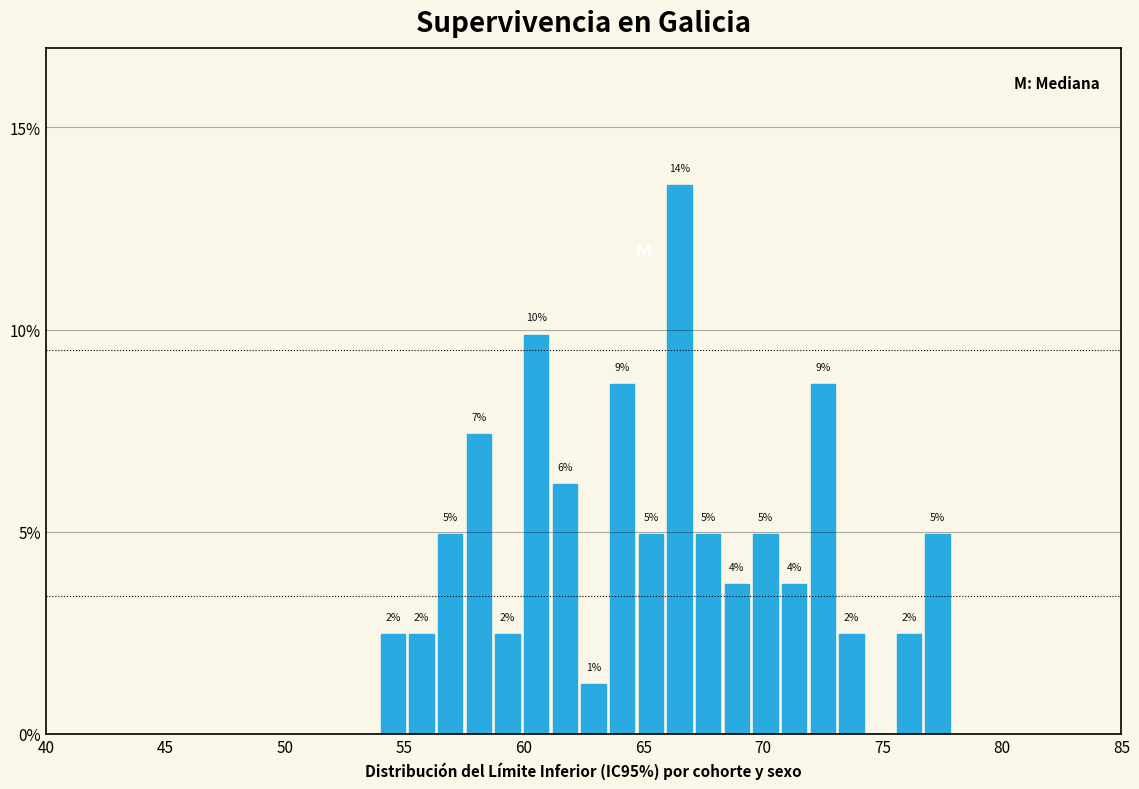

Around what value on the x-axis is the tallest bar? Give the approximate position of its centre, as read against the axis.

66.5